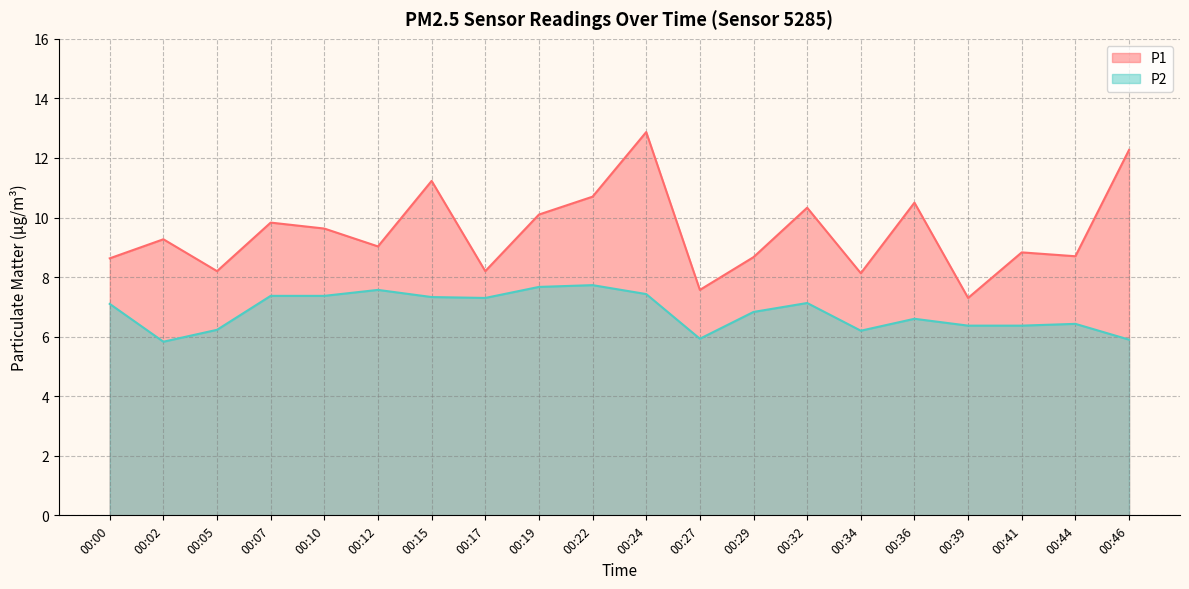

Does the chart display data point markers on the line(s)?

No